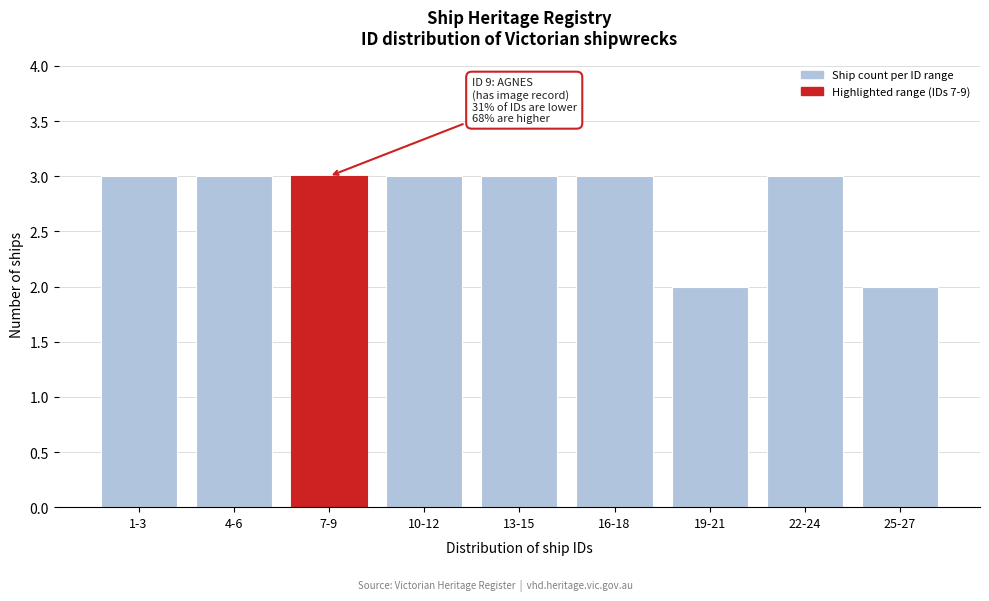

Reading left to right, list all the values displayed in this chart.

3	3	3	3	3	3	2	3	2